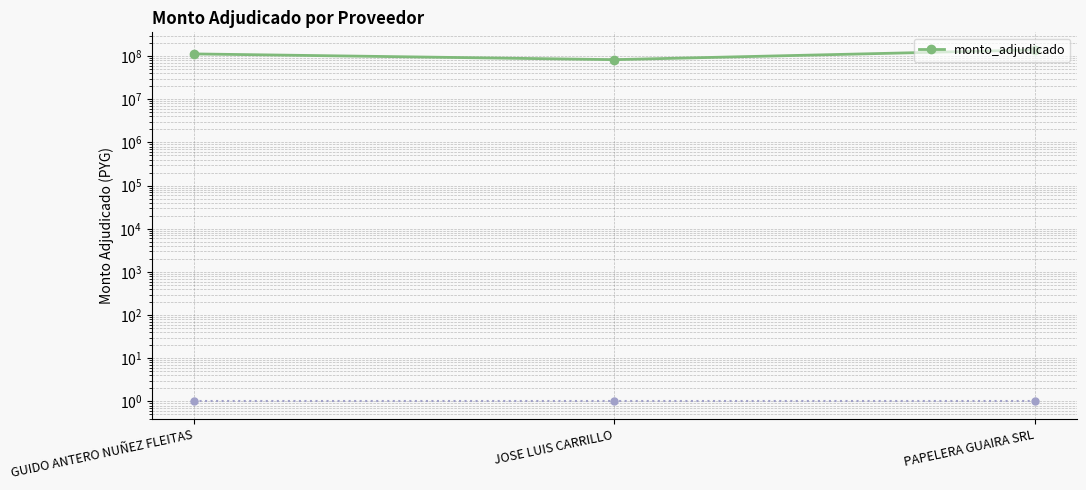

What is the difference between the maximum and second lowest values?

26745950